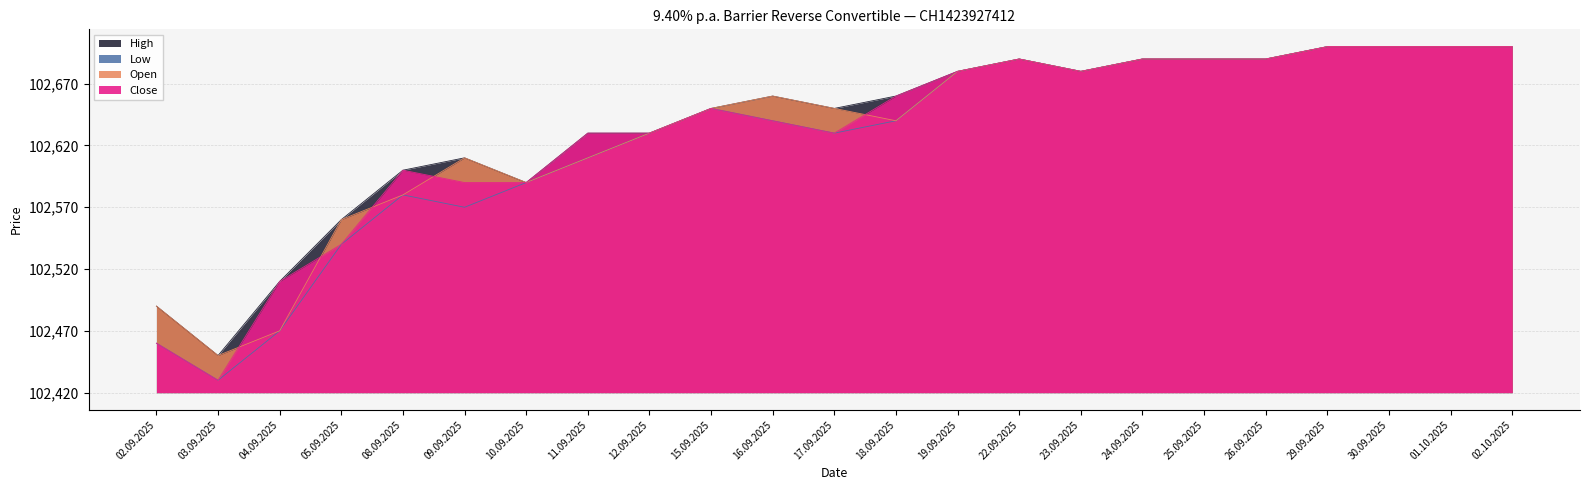

Which series has the largest total across all categories?

High